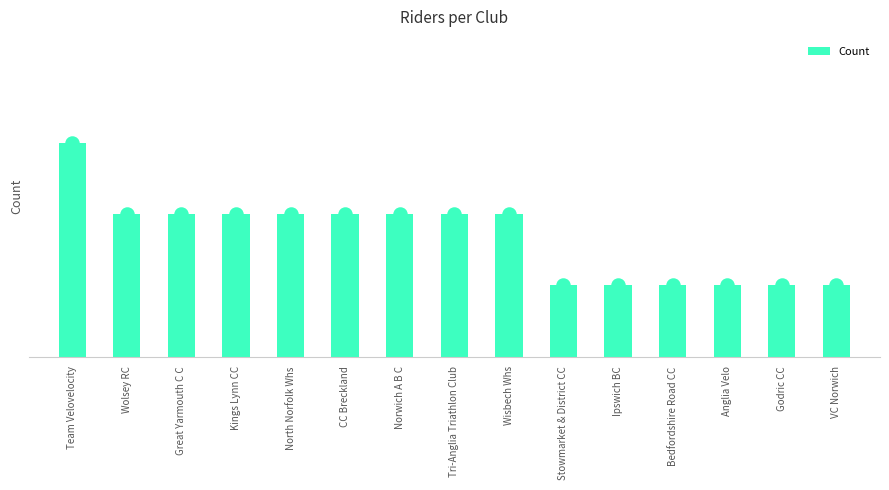

What is the change in value from Wolsey RC to Anglia Velo?

-1